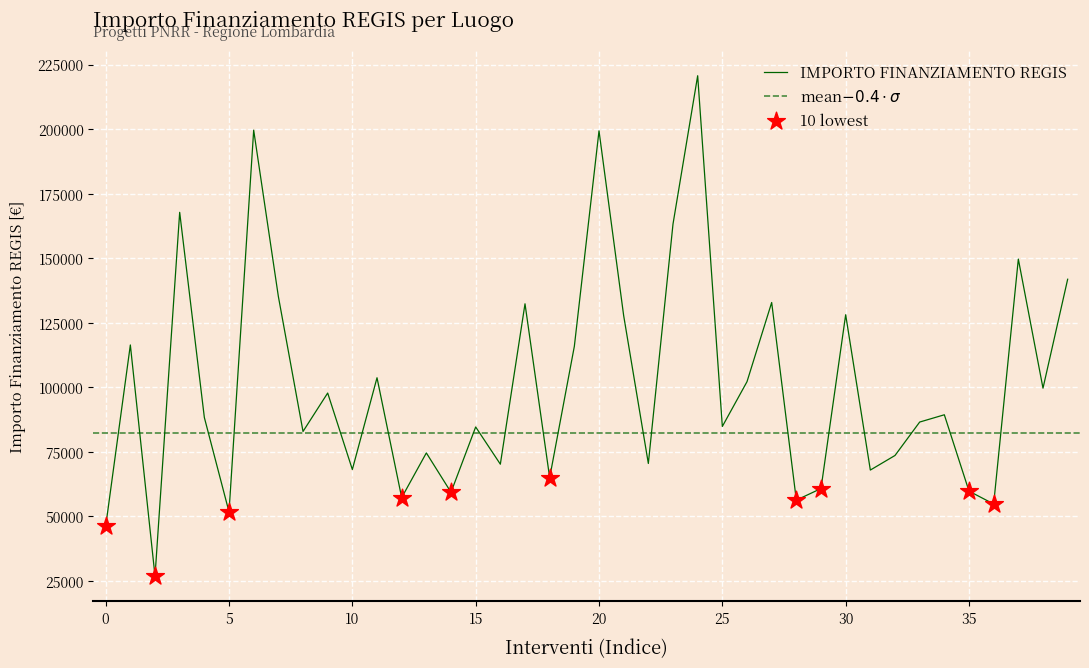

The value of IMPORTO FINANZIAMENTO REGIS at 30 is 218278.6. True or false?

False